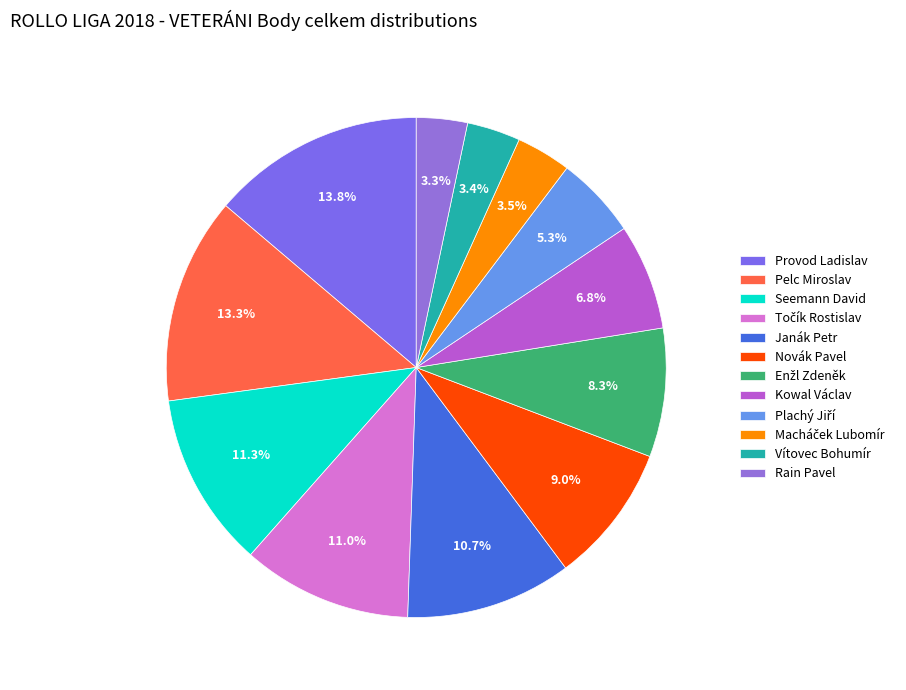

To the nearest percent, what is the difference between the Macháček Lubomír and Pelc Miroslav slice percentages?

10%